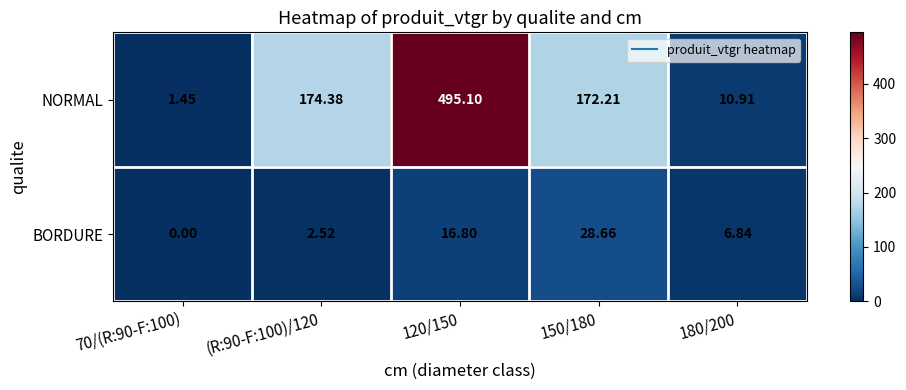

At which category does the chart reach its peak across all series?

120/150